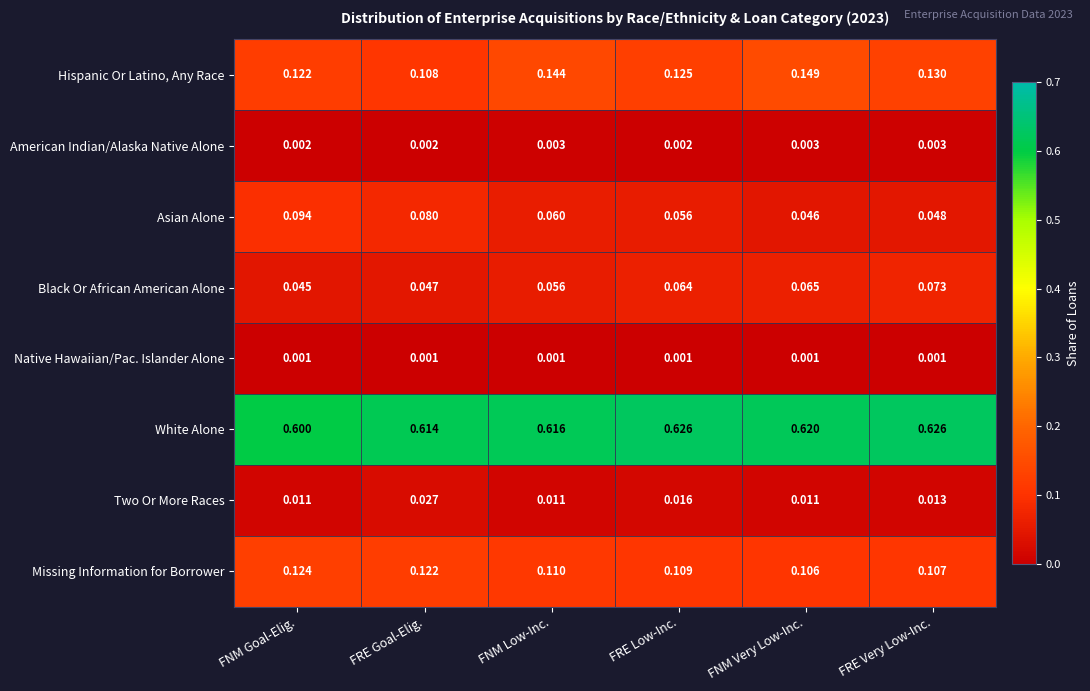

Which series has the widest spread of values?

Asian Alone